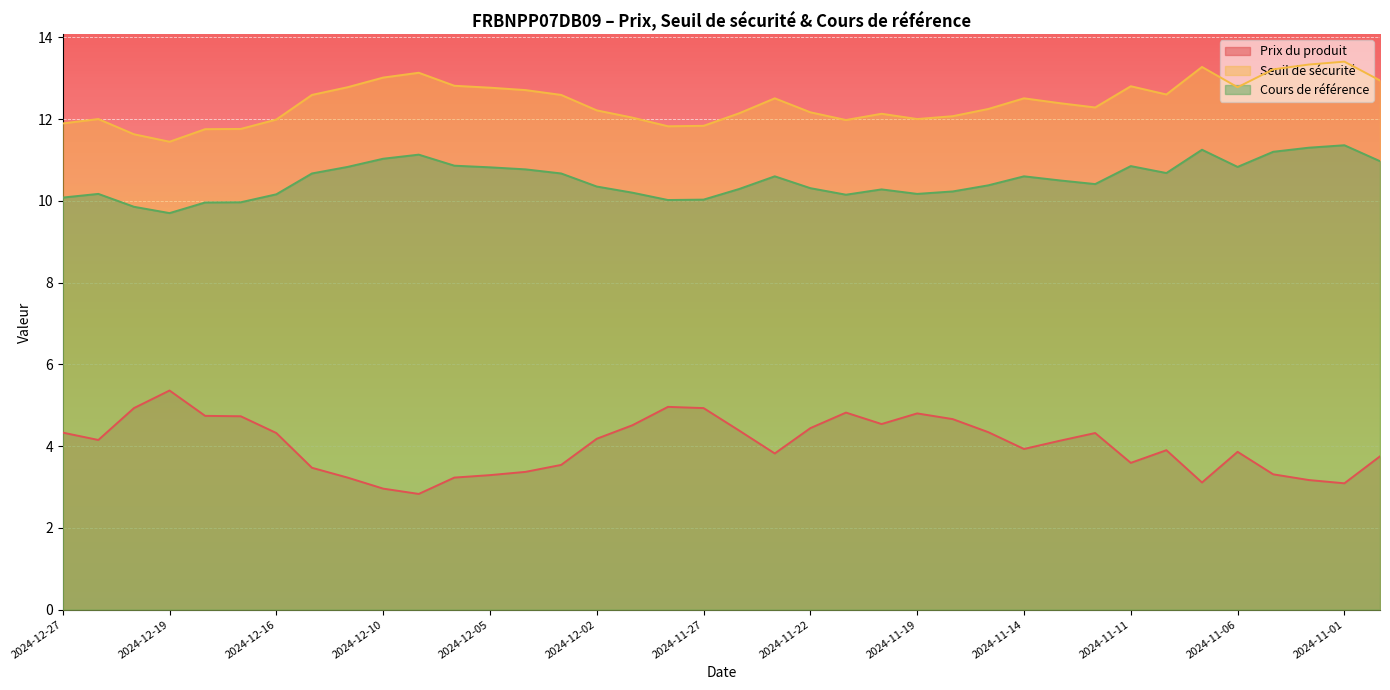

What are all the series names shown in the legend?

Prix du produit, Seuil de sécurité, Cours de référence